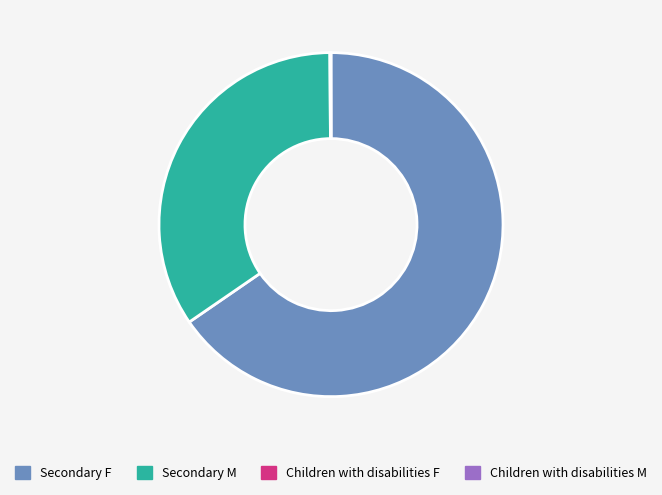

True or false: Secondary M accounts for 34% of the total.

True